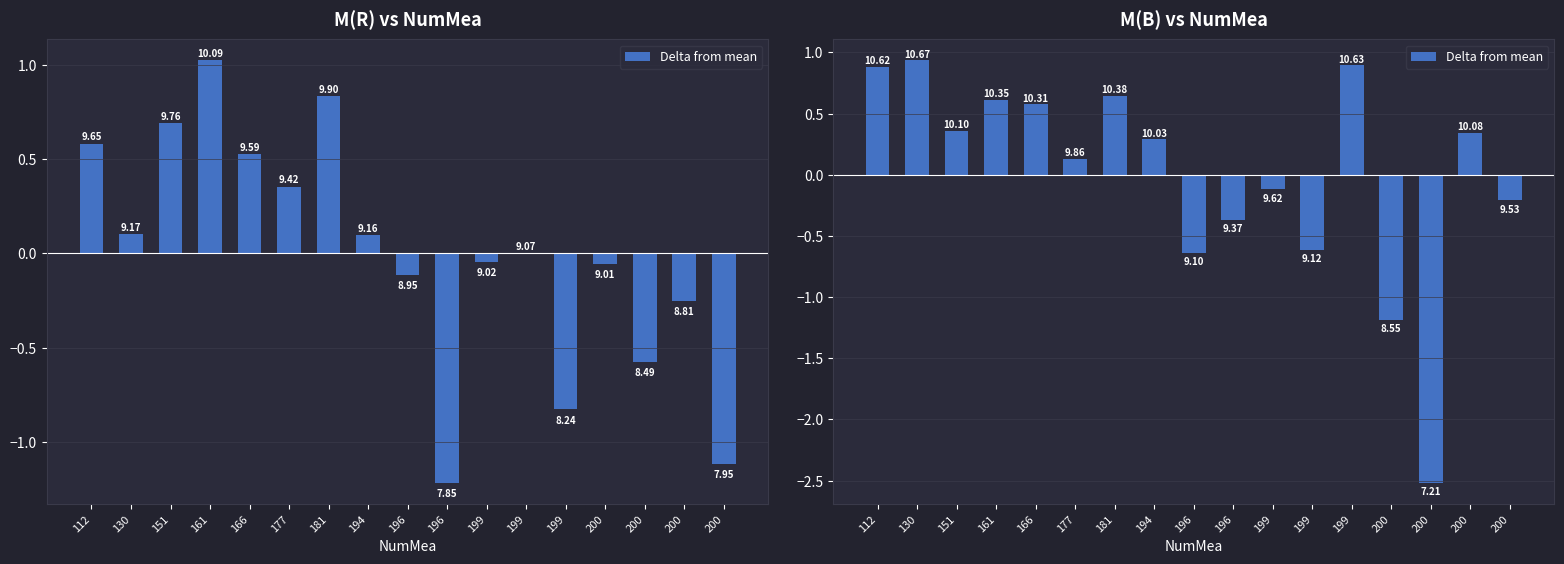

What is the difference between the maximum and minimum values?

3.5